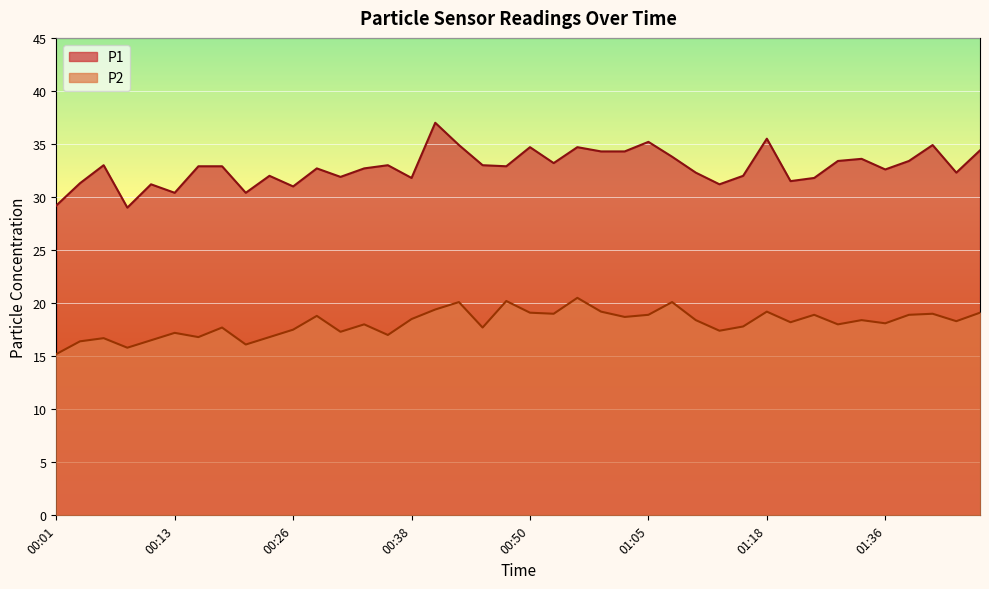

Rank the series by their maximum value, from lowest to highest.

P2, P1